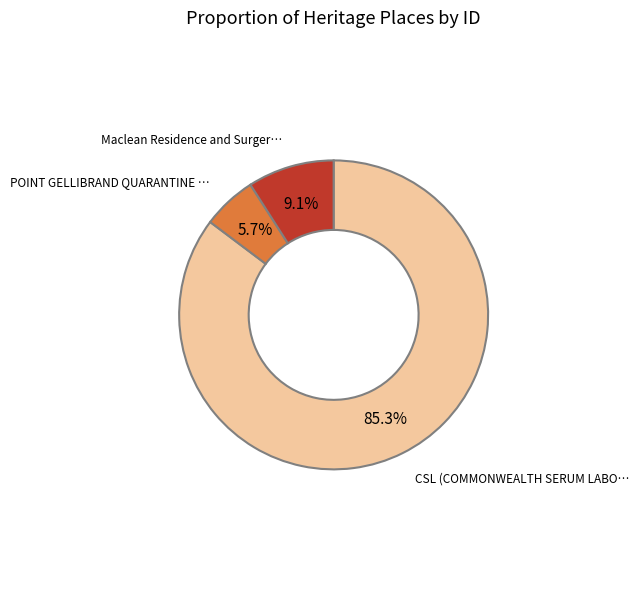

Count the number of slices in the pie.

3